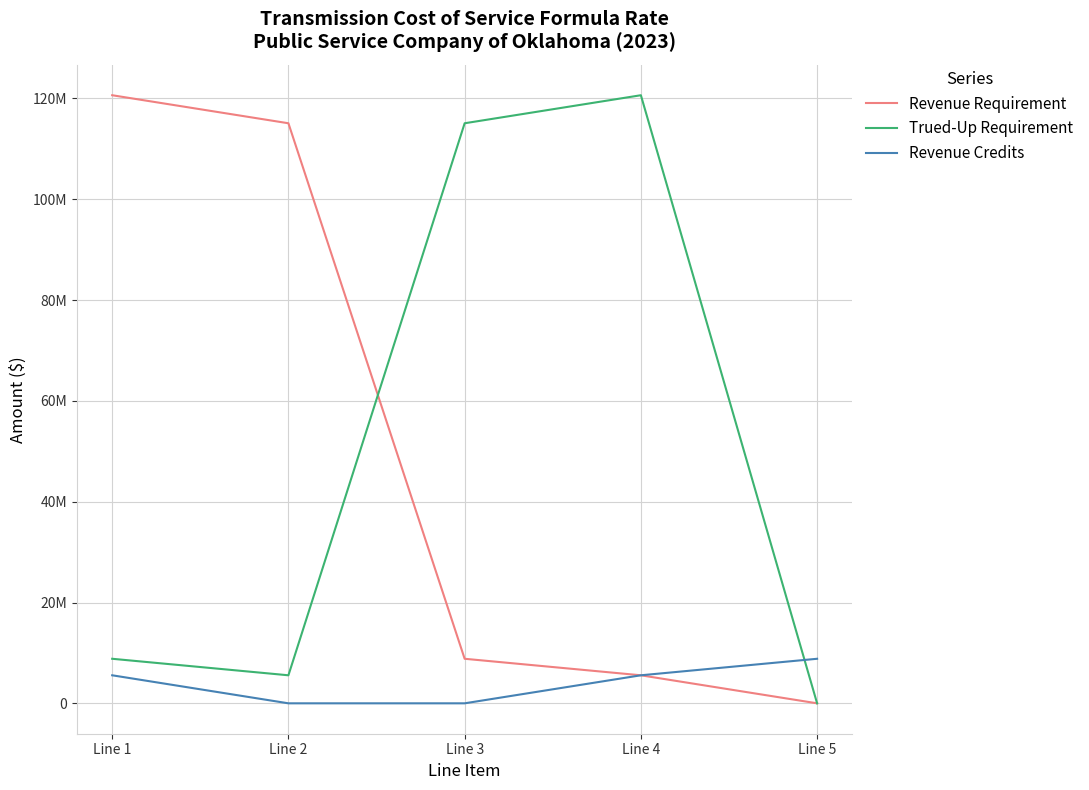

At which label is Trued-Up Requirement closest to 60322307?

Line 1